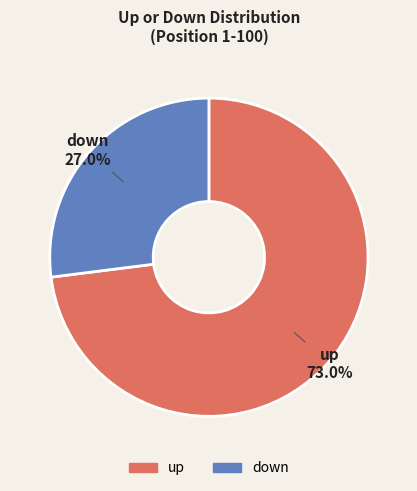

To the nearest percent, what is the combined percentage of up and down?

100%